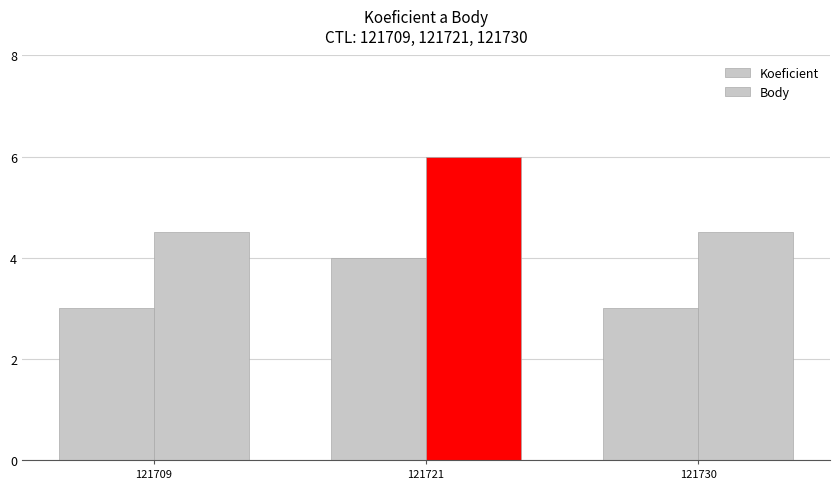

How many bars are there in total?

6